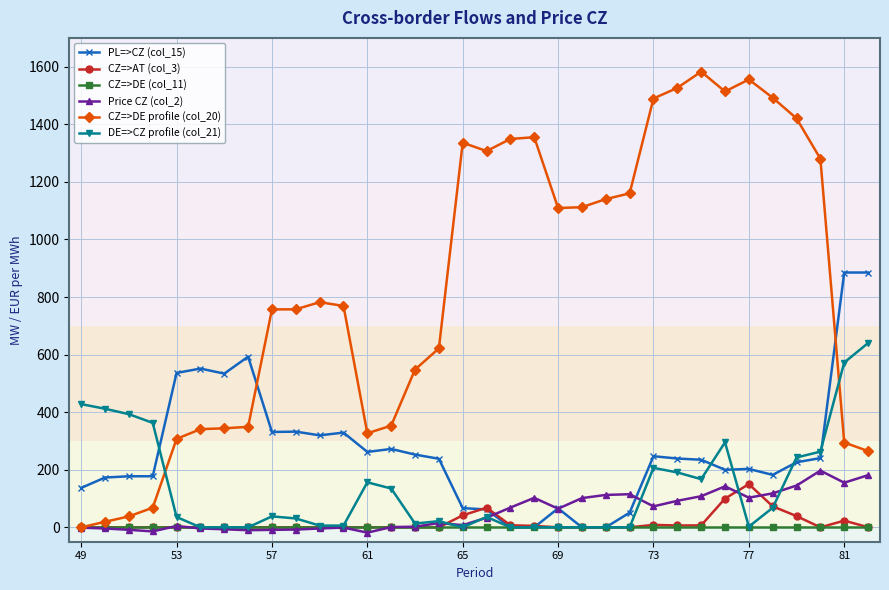

How many series are shown in this chart?

6